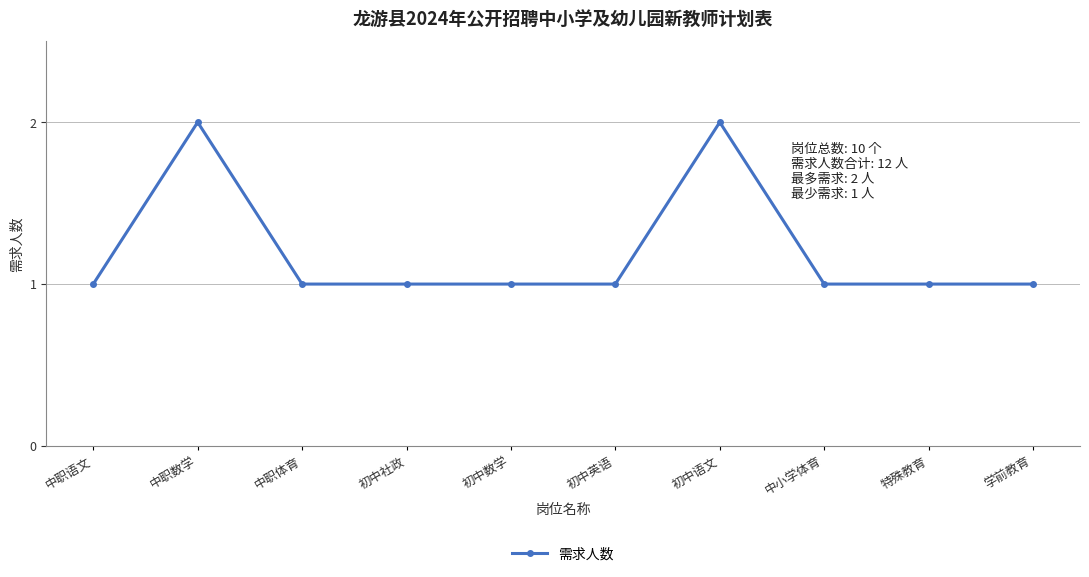

What is the maximum value shown in the chart?

2